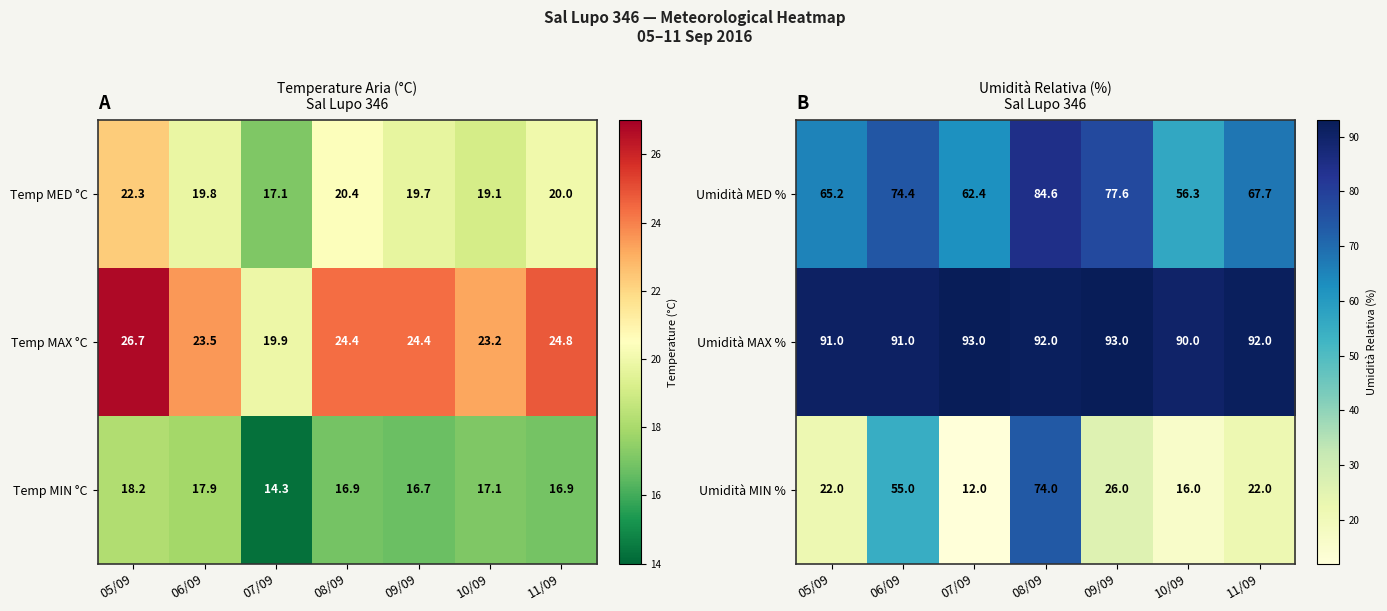

Where does the Umidità MED % series first go above 67?

06/09